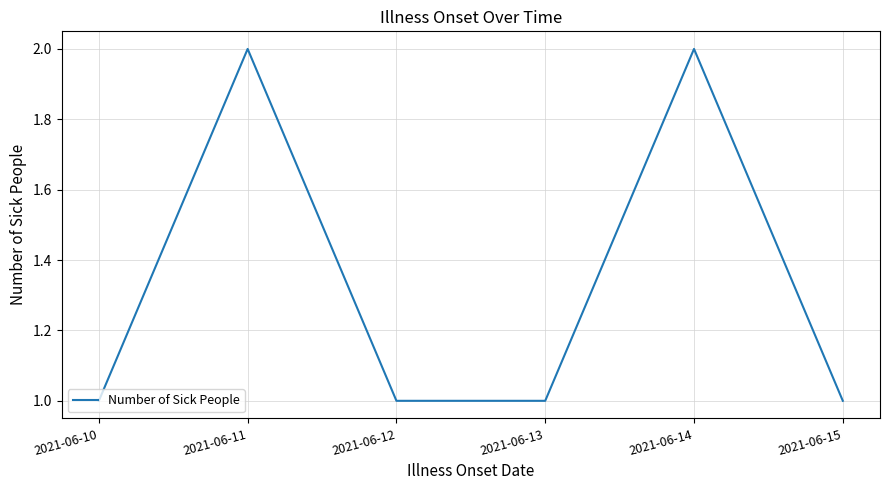

What is the greatest value displayed?

2